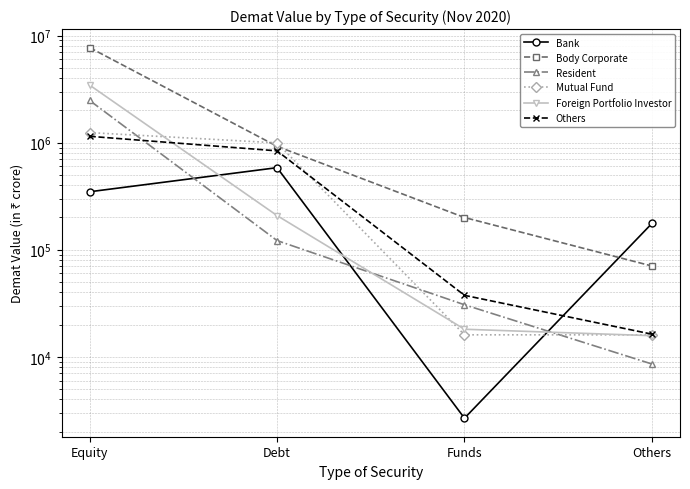

Is it true that Resident equals 8558.8 at Others?

True